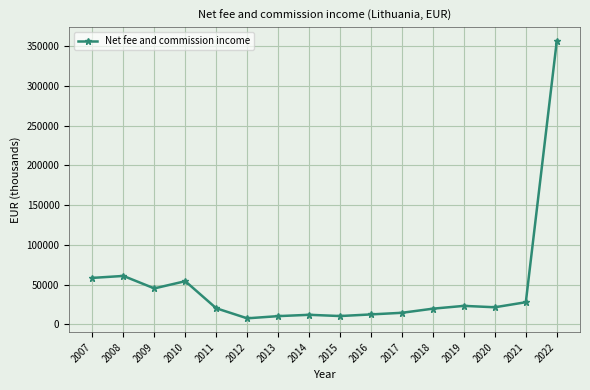

Which label corresponds to the largest value in the chart?

2022